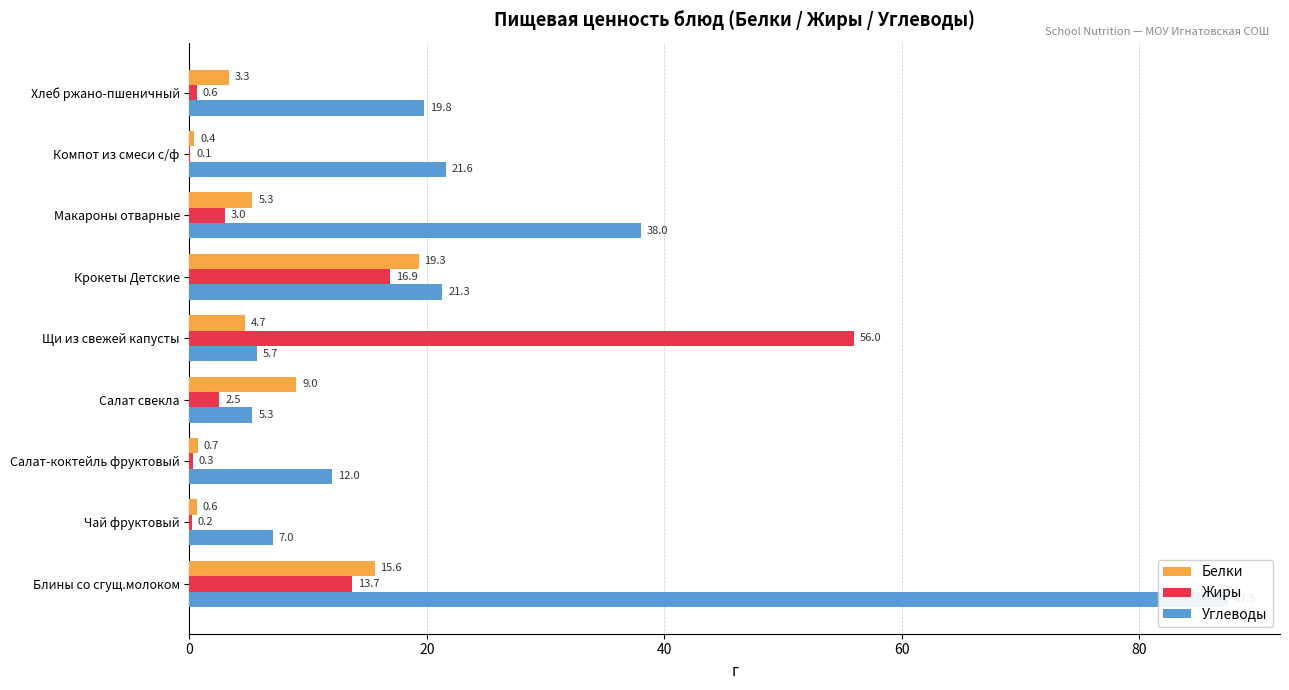

Reading right to left, list all the values displayed in this chart.

Белки: 3.3	0.4	5.3	19.3	4.7	9.0	0.7	0.6	15.6
Жиры: 0.6	0.1	3.0	16.9	56.0	2.5	0.3	0.2	13.7
Углеводы: 19.8	21.6	38.0	21.3	5.7	5.3	12.0	7.0	87.5